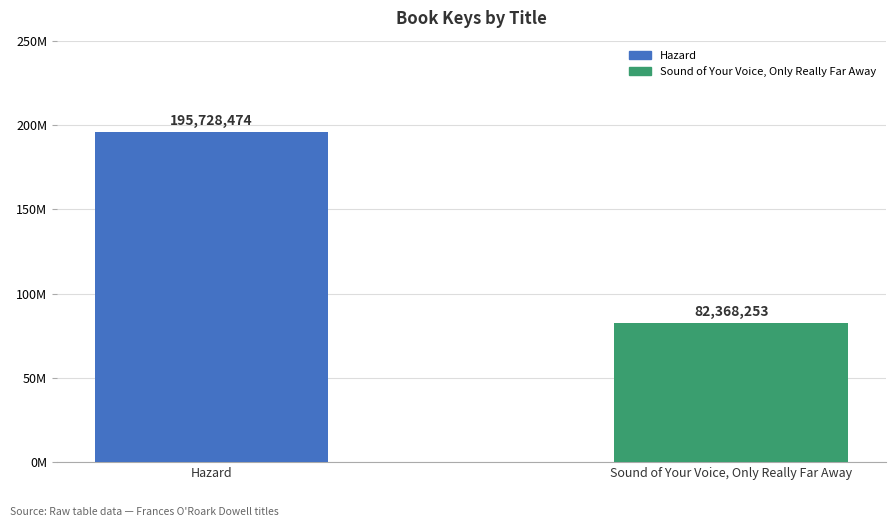

Are the bars horizontal?

No